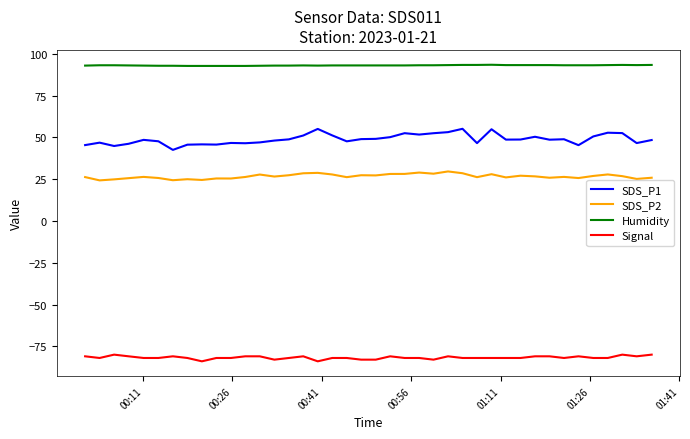

Which series has the largest total across all categories?

Humidity